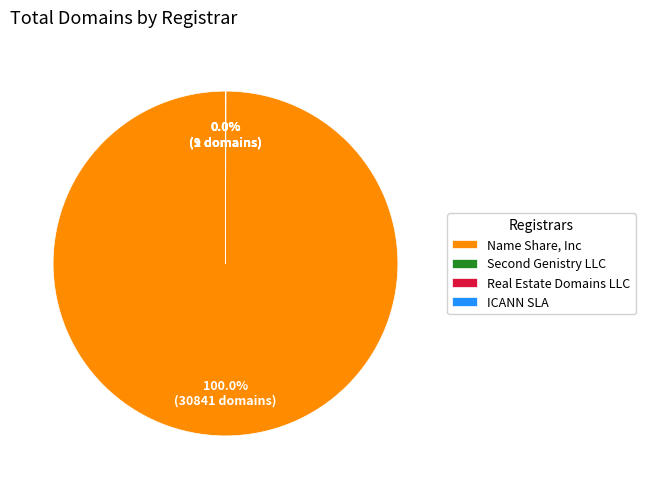

Which category accounts for the majority?

Name Share, Inc